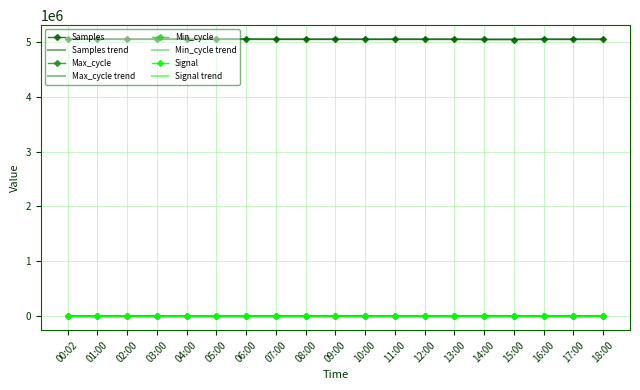

Rank the series at 00:02 from highest to lowest value.

Samples, Max_cycle, Signal